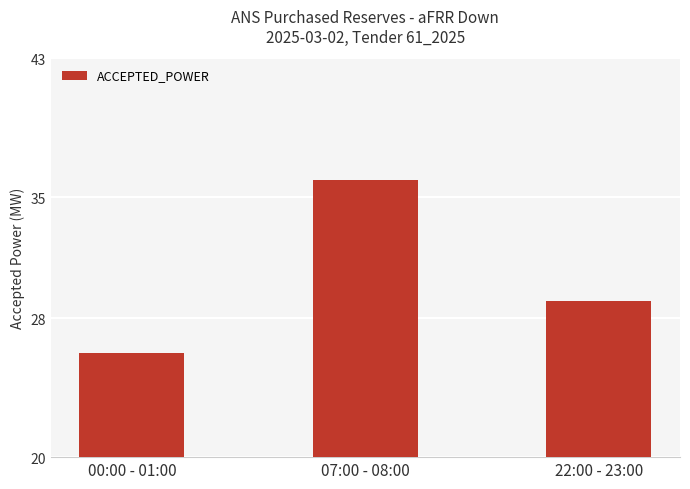

List the labels in order of value, smallest first.

00:00 - 01:00, 22:00 - 23:00, 07:00 - 08:00